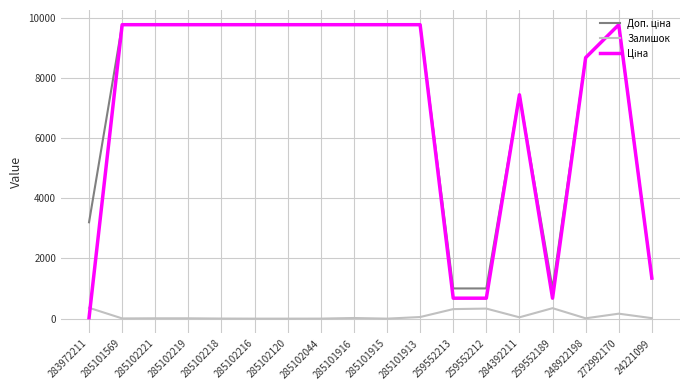

What is the total value across all series at 285101915?

19551.0